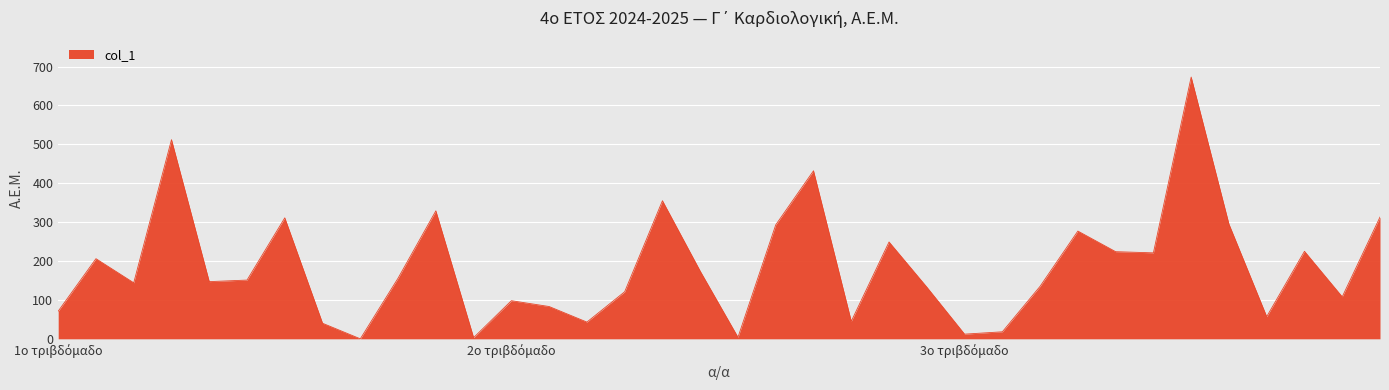

How many lines are shown in the chart?

1